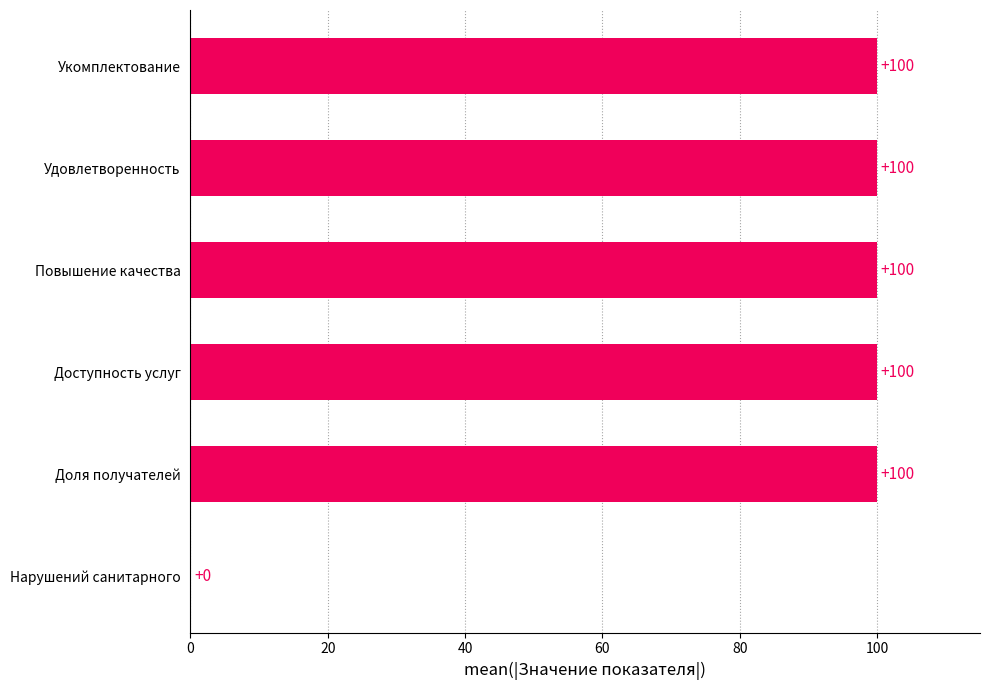

True or false: the data shows 27 at Укомплектование.

False